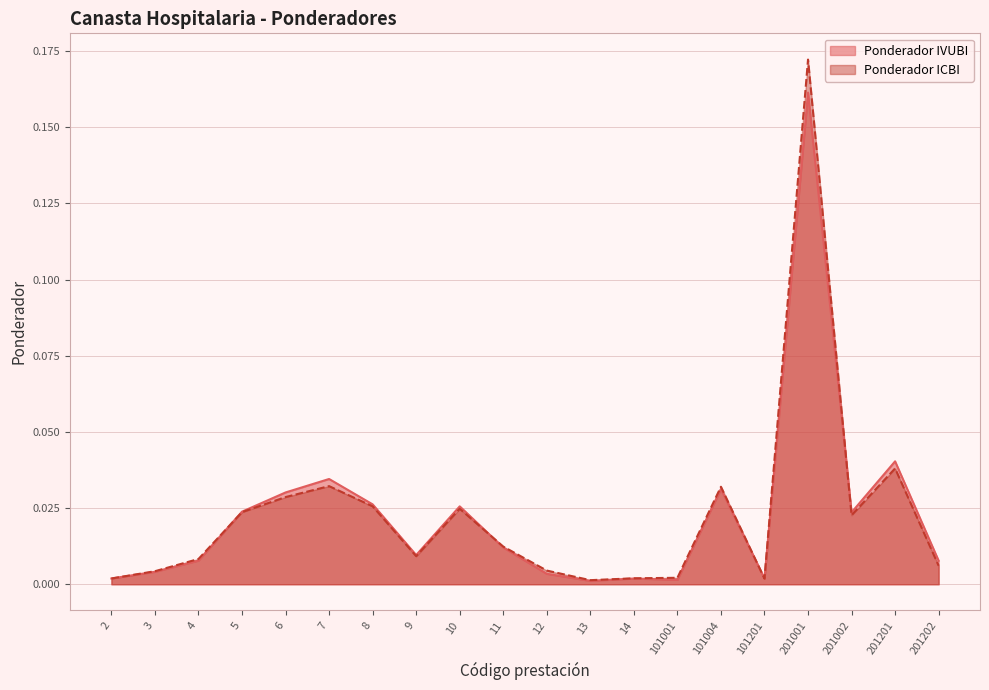

Where is Ponderador ICBI nearest to the value 0?

13